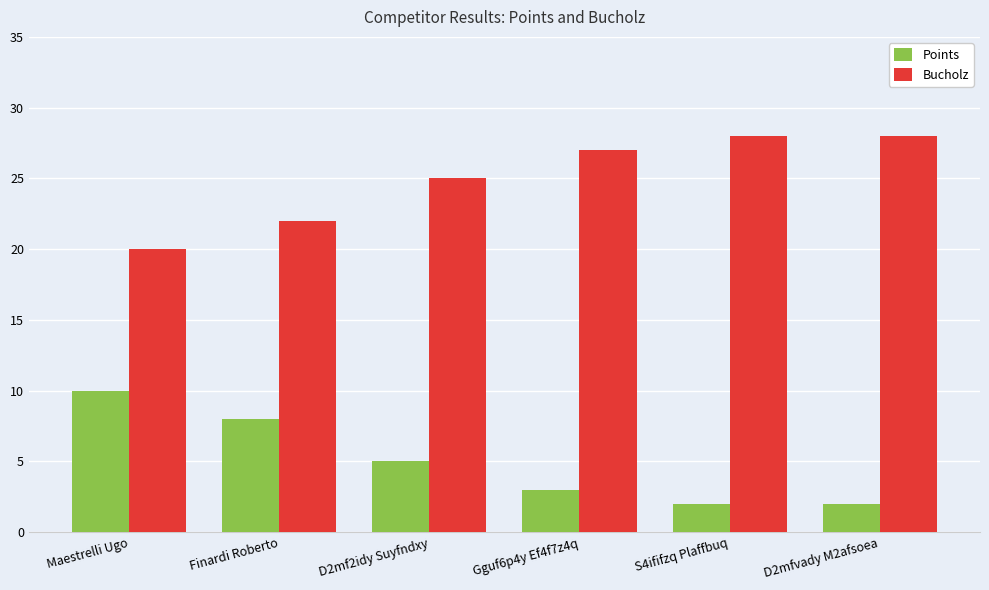

True or false: Bucholz has a value of 28 at D2mfvady M2afsoea.

True